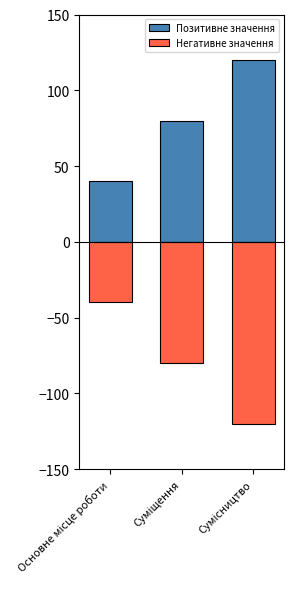

Is the value of Негативне значення at Суміщення greater than the value of Позитивне значення at Суміщення?

No